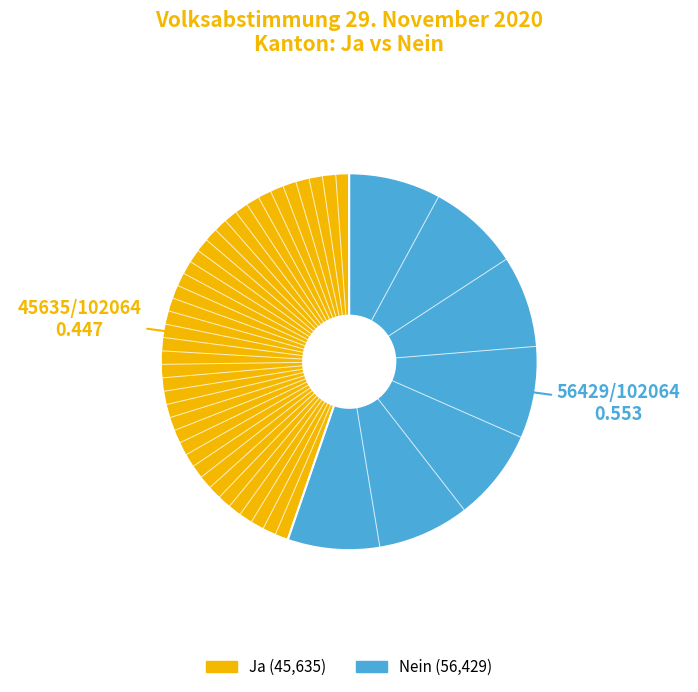

The Ja slice represents 37% of the pie. True or false?

False